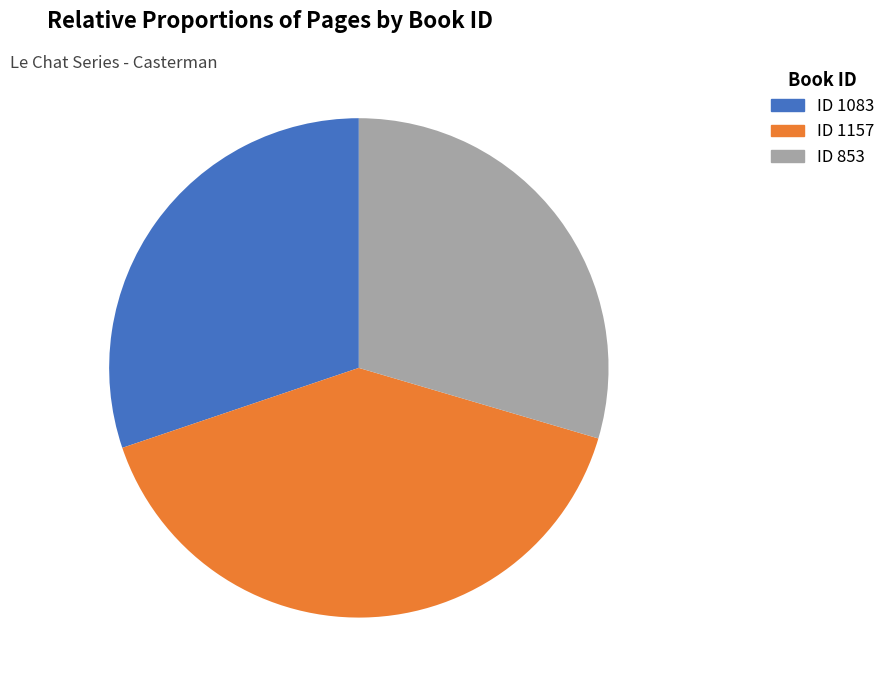

Is there a majority slice in this chart?

No